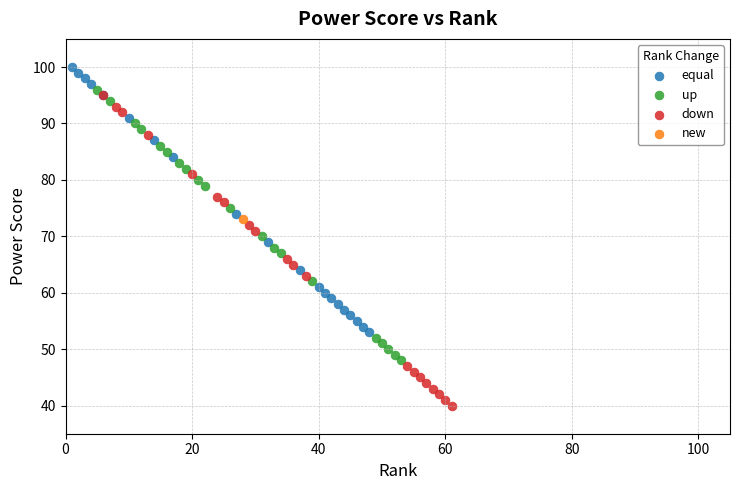

Which series contains the highest Y value?

equal